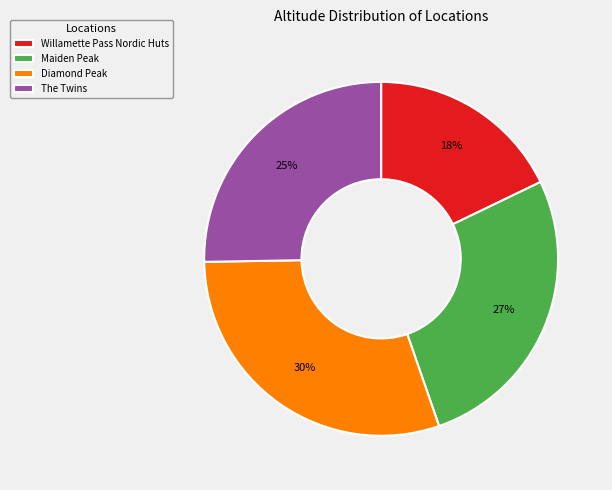

The Willamette Pass Nordic Huts slice represents 18% of the pie. True or false?

True